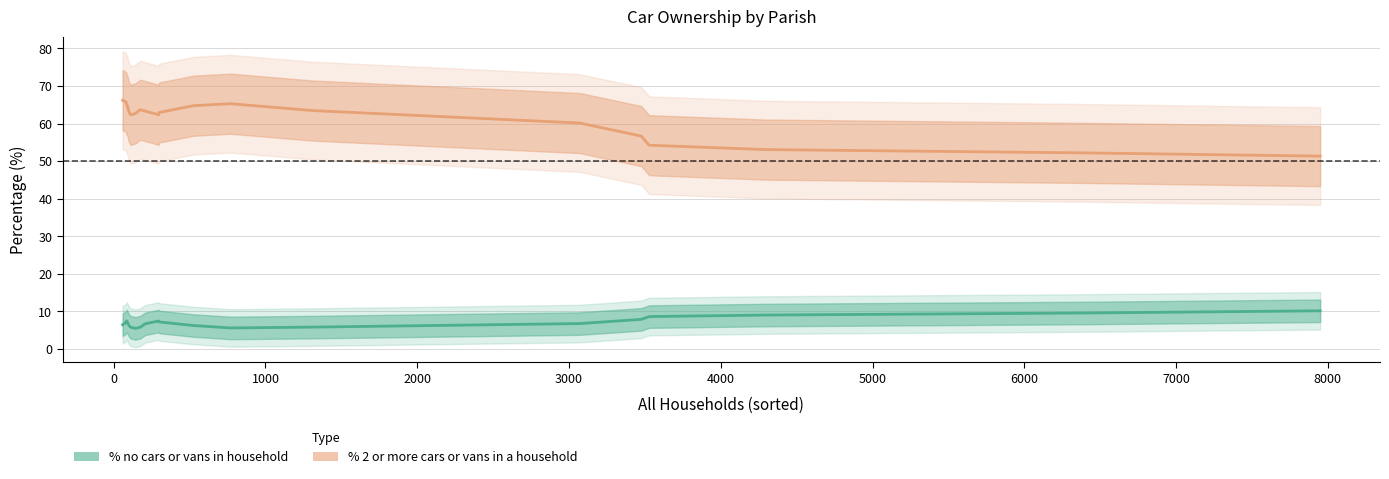

Which series has the widest spread of values?

% 2 or more cars or vans in a household